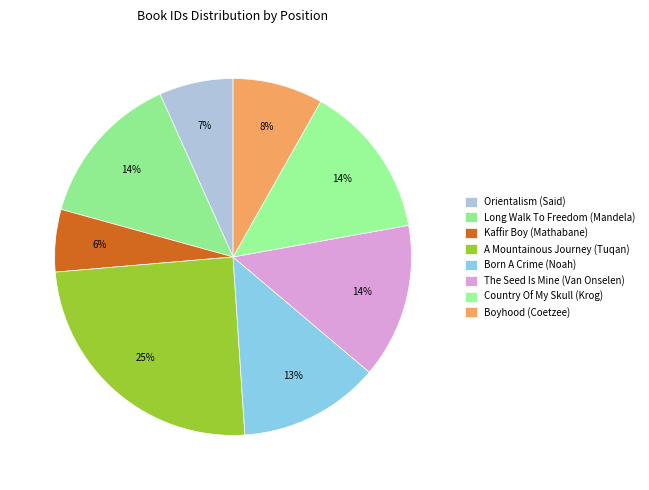

To the nearest percent, what is the difference between the A Mountainous Journey (Tuqan) and Long Walk To Freedom (Mandela) slice percentages?

11%